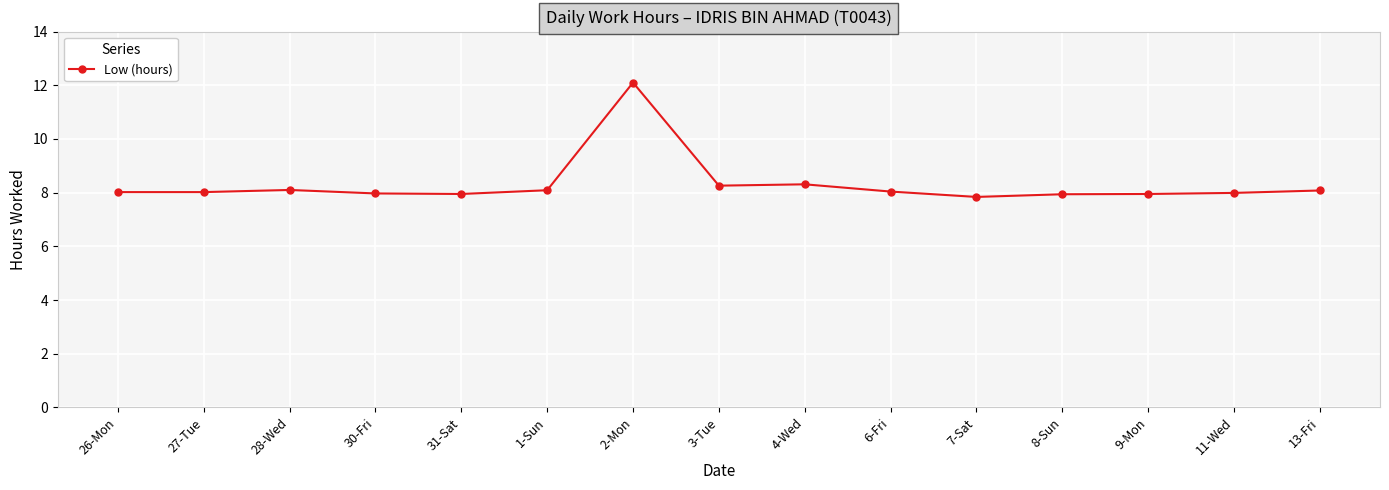

What is the difference between the maximum and minimum values?

4.3